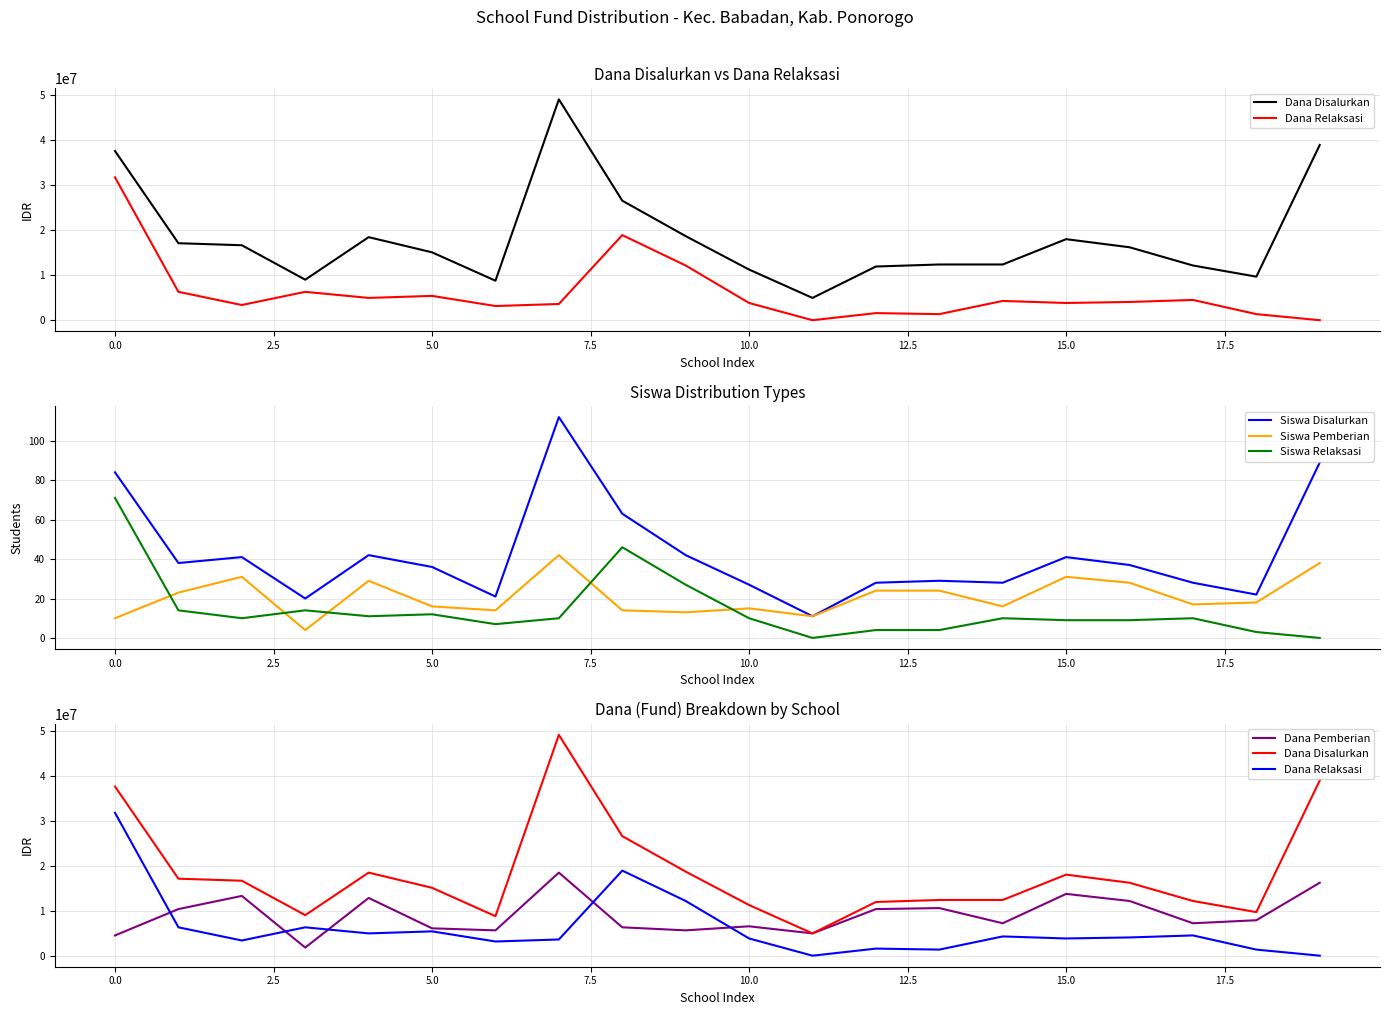

At how many categories does at least one series exceed 45580053?

1